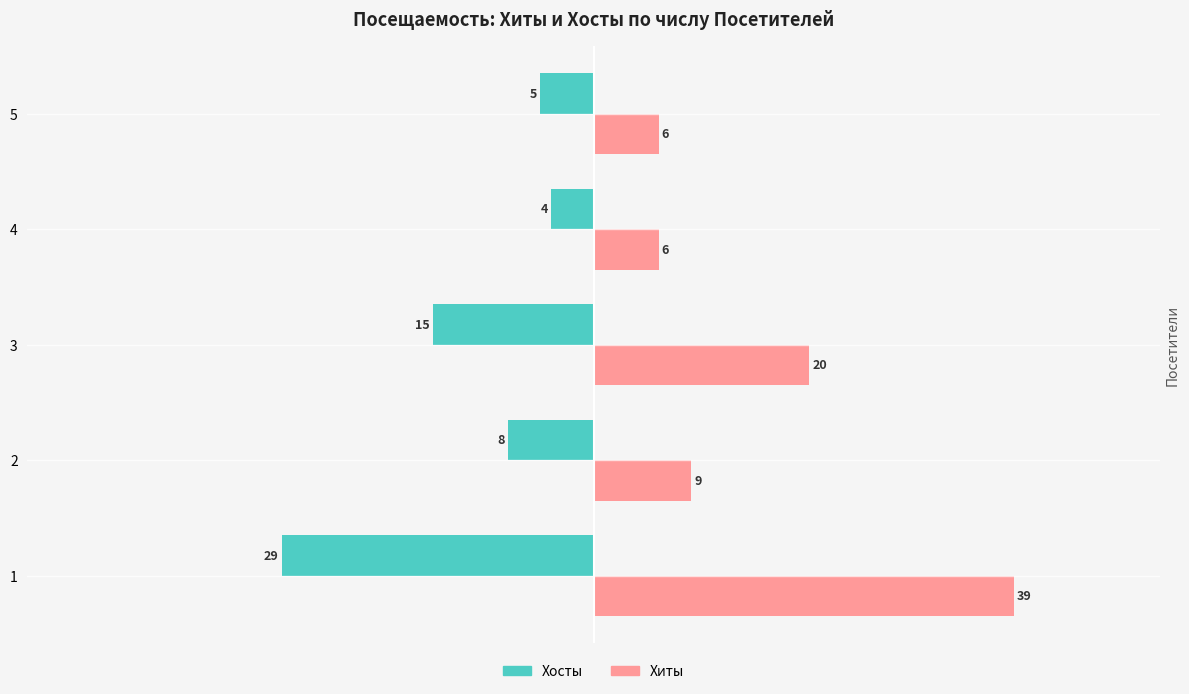

What is the difference between the highest and lowest values at 5?

11